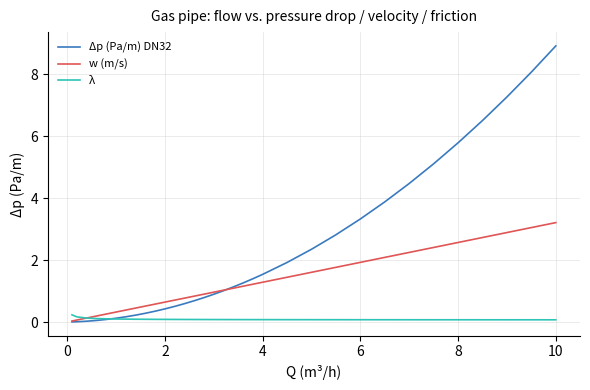

Which series has the widest spread of values?

Δp (Pa/m) DN32